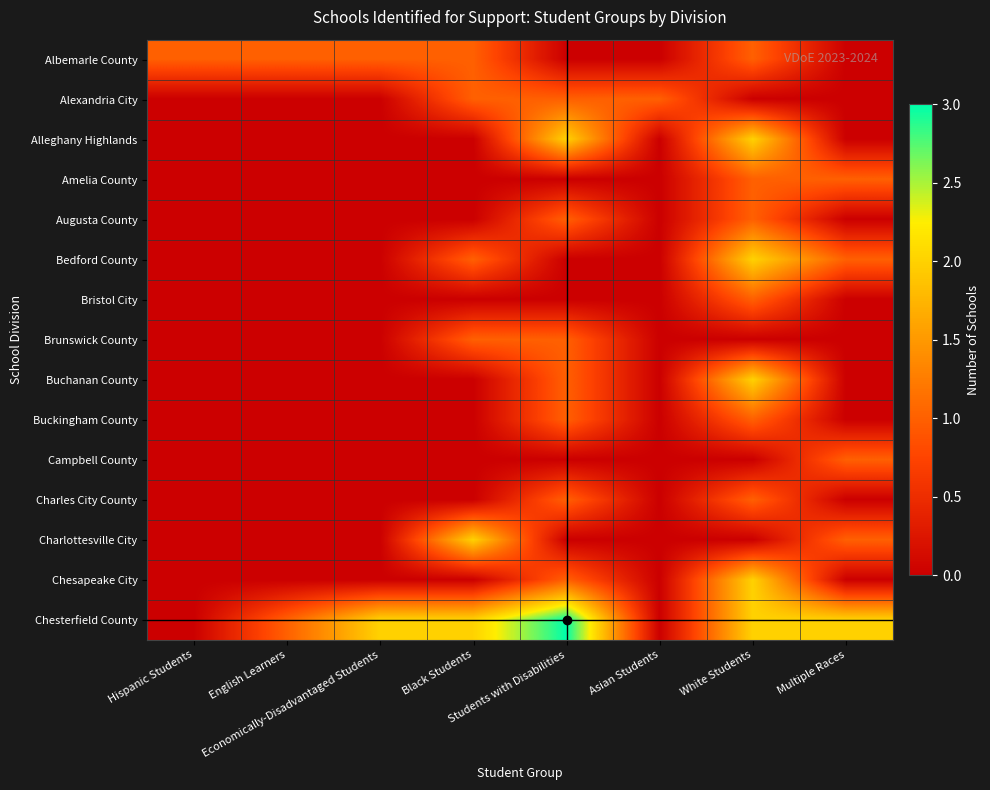

How many categories are shown in the chart?

8